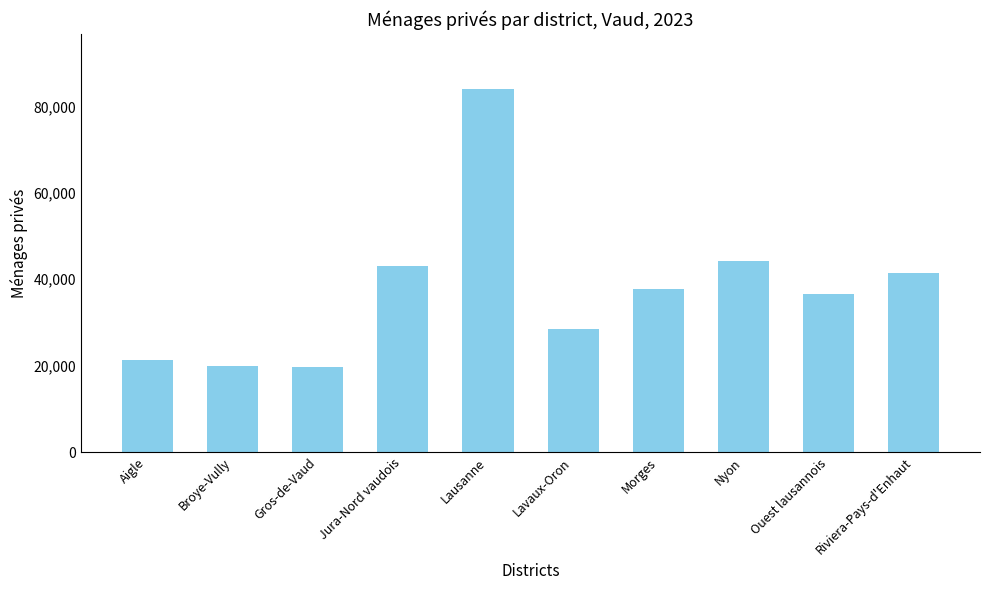

Reading left to right, transcribe all the data shown in this chart.

Aigle=21383	Broye-Vully=20007	Gros-de-Vaud=19574	Jura-Nord vaudois=42950	Lausanne=84131	Lavaux-Oron=28564	Morges=37803	Nyon=44135	Ouest lausannois=36476	Riviera-Pays-d'Enhaut=41495